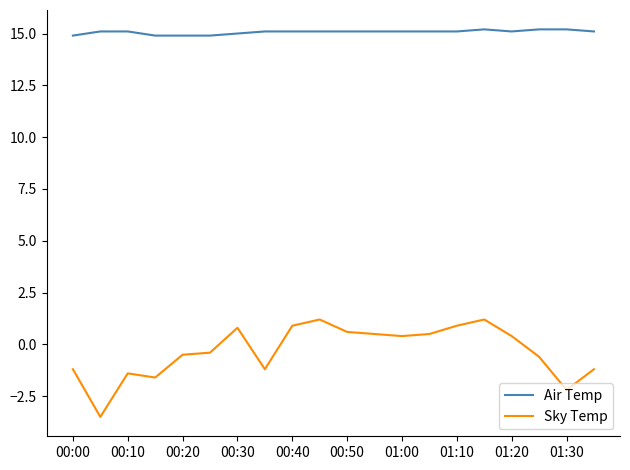

Which series has the largest total across all categories?

Air Temp